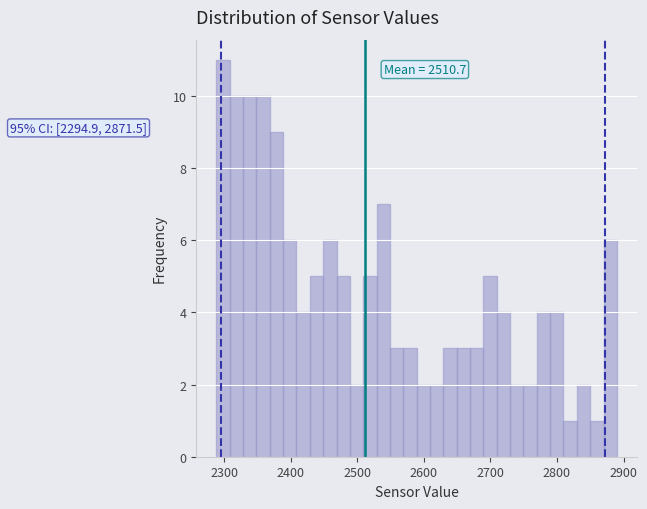

Read against the x-axis, roughly where is the centre of the tallest bar?

2300